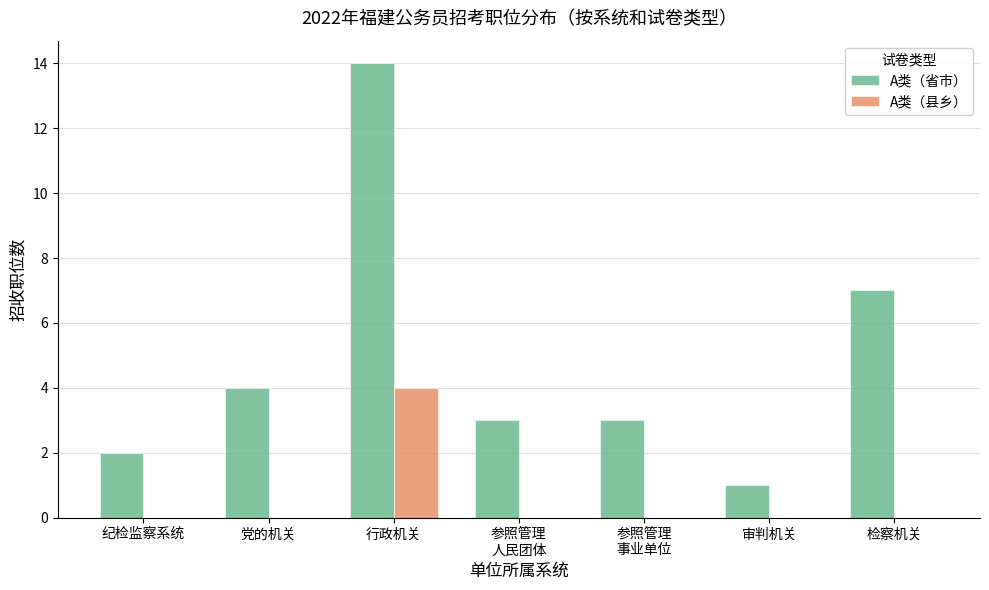

Which series has the largest total across all categories?

A类（省市）